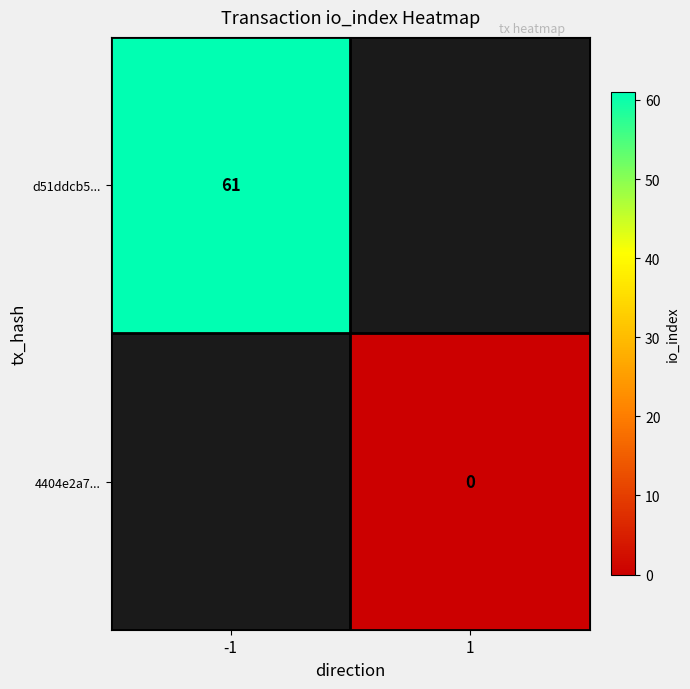

The value of d51ddcb5... at -1 is 61. True or false?

True